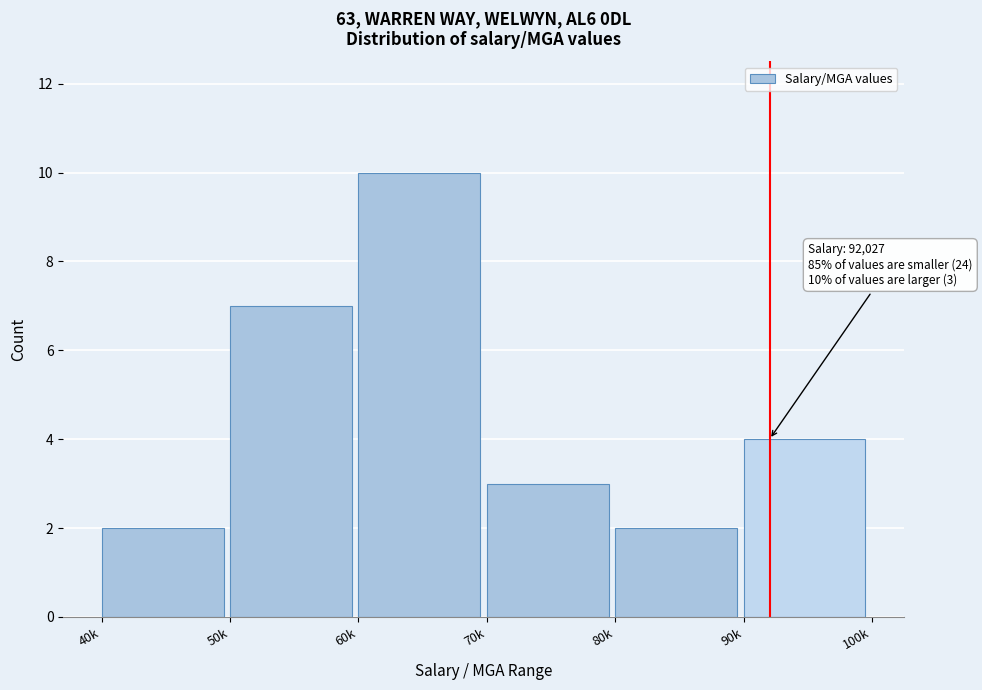

Reading left to right, what are all the values shown in this chart?

40k=2	50k=7	60k=10	70k=3	80k=2	90k=4